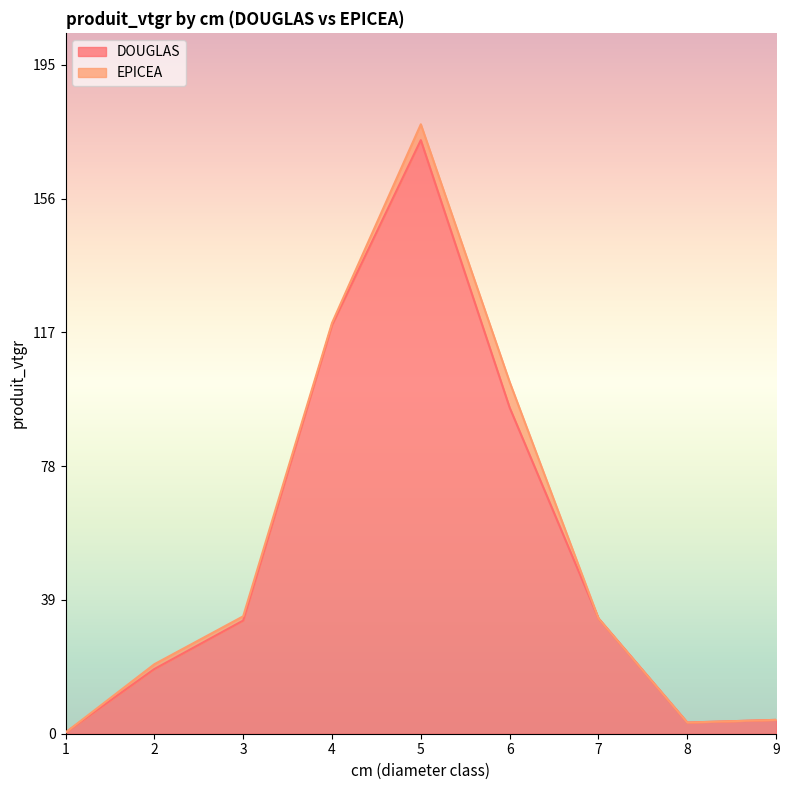

Between 7 and 6, which is larger?

6